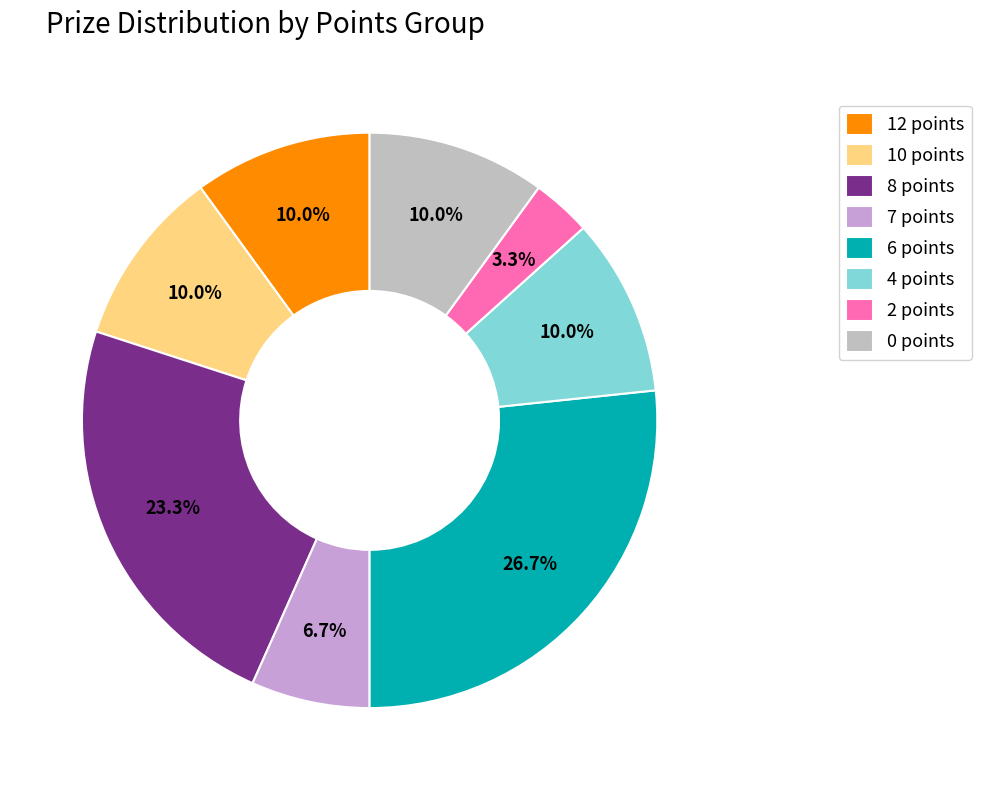

Is 6 points the majority of the pie?

No